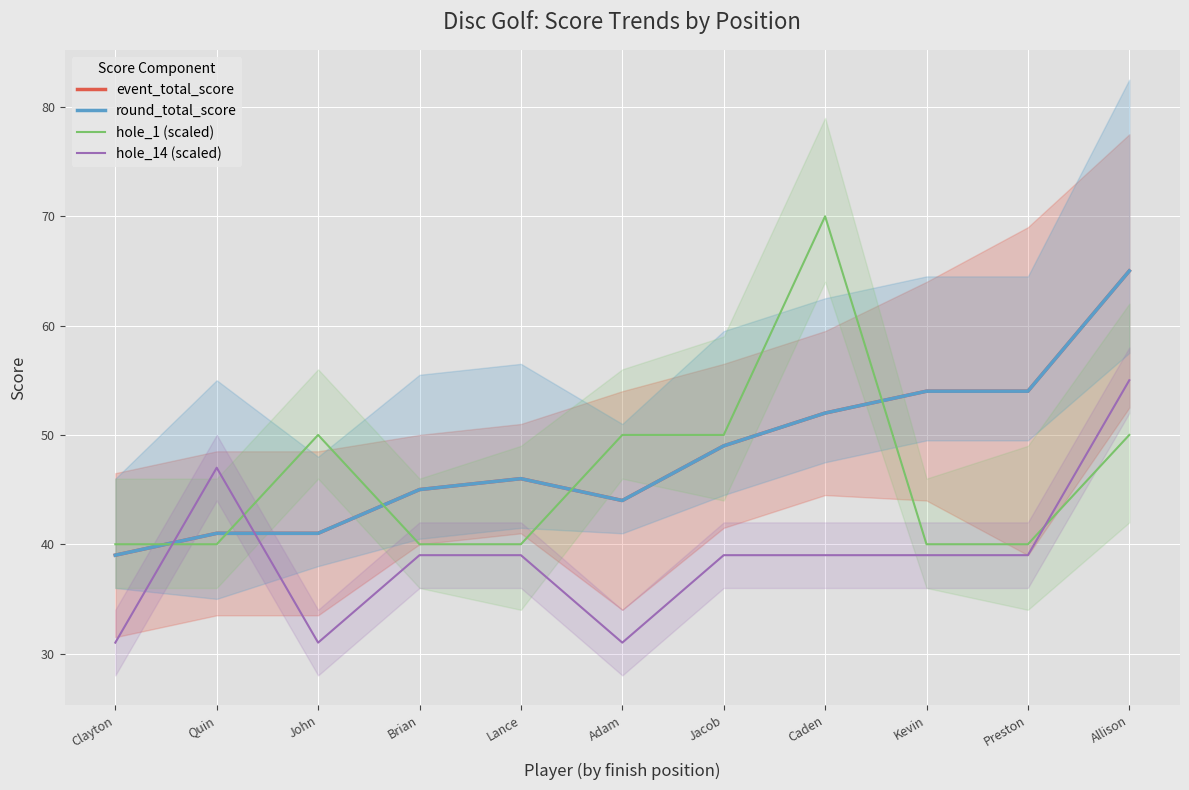

In hole_1 (scaled), how many points are higher than both neighbors (excluding endpoints)?

2